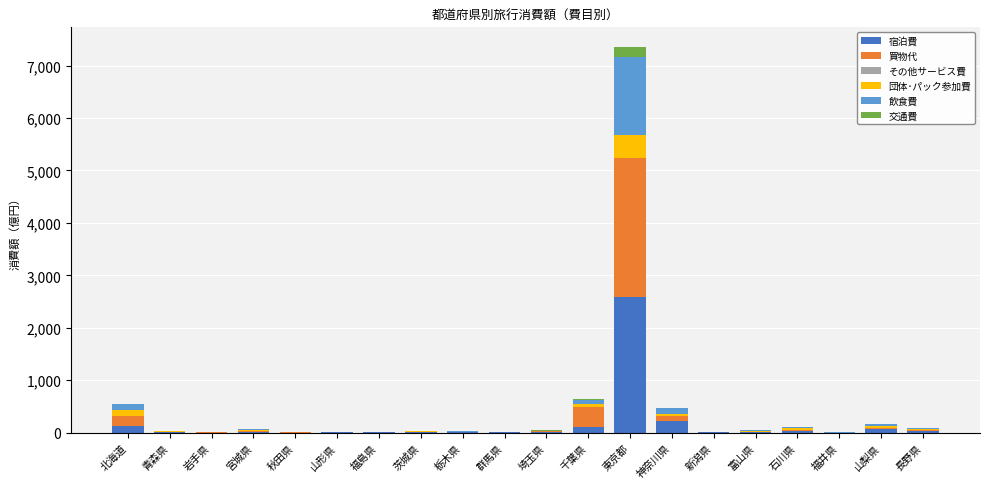

At which category is the sum across all series the highest?

東京都